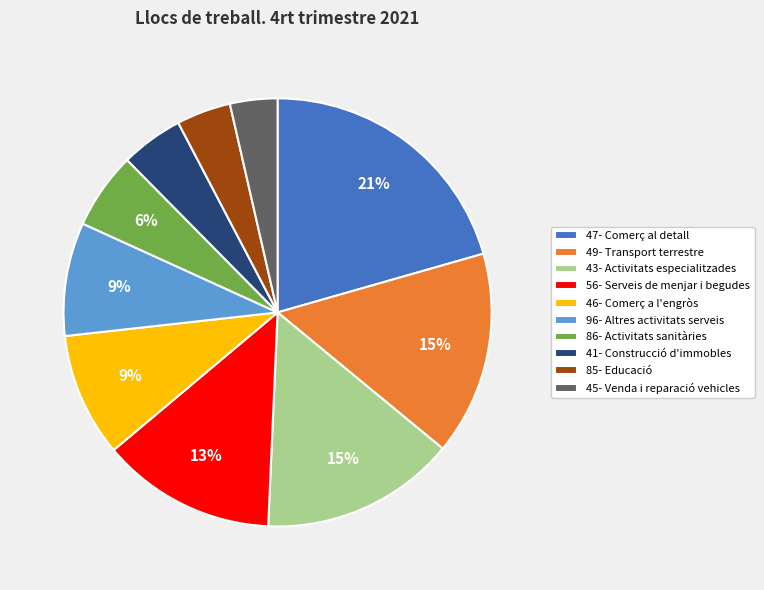

Is it true that 49- Transport terrestre is 15% of the pie?

True